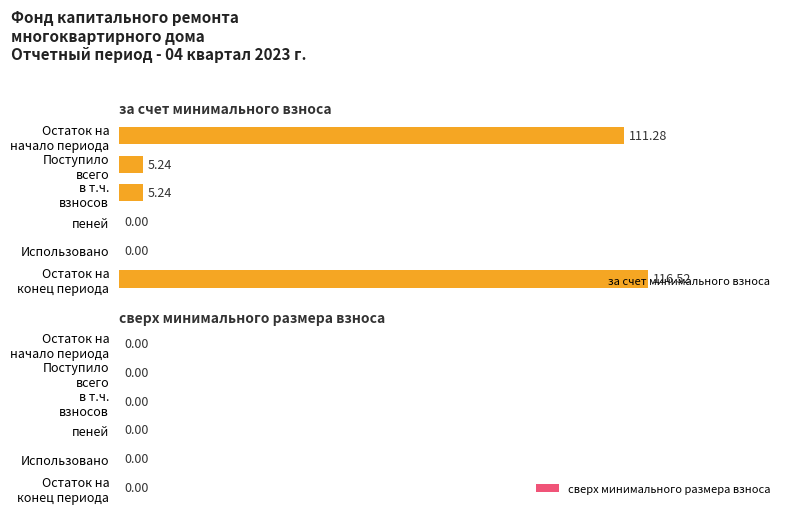

What is the sum of all values?

238.3